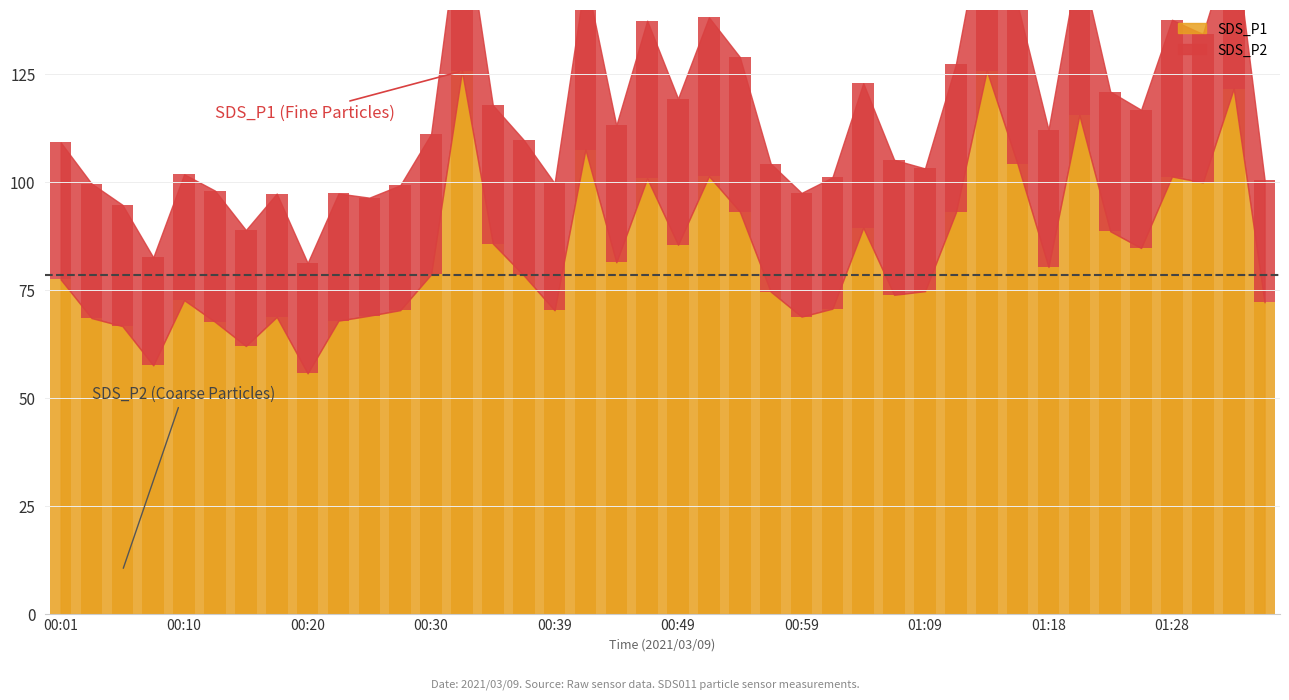

What position from the left is 00:44?

19